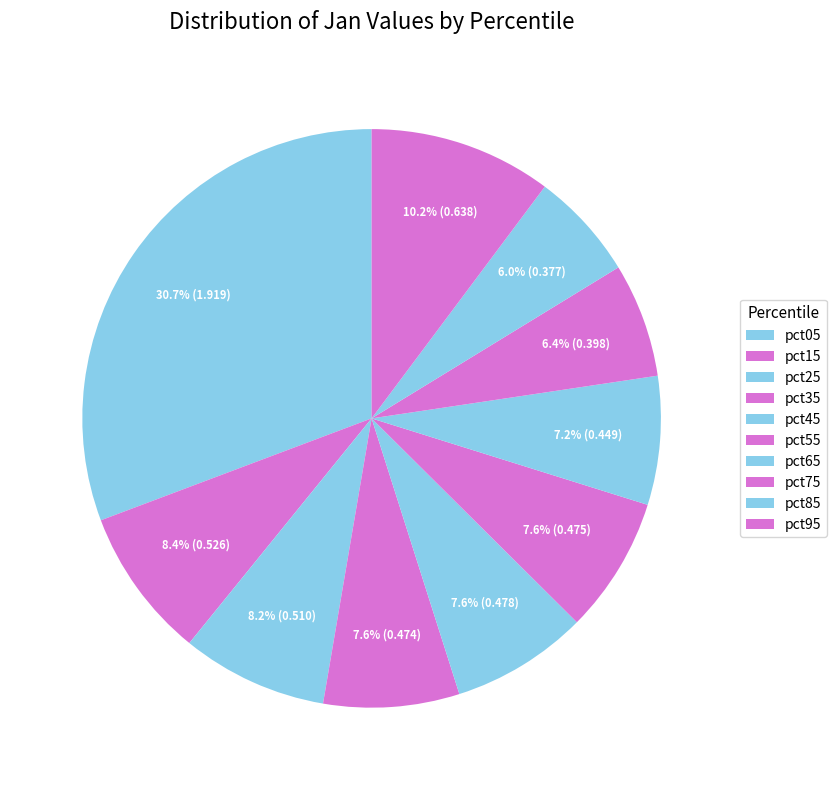

Does pct55 represent more than half of the total?

No